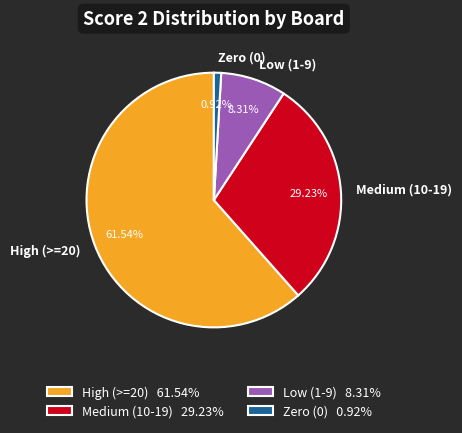

Is there any slice that represents more than half of the pie?

Yes